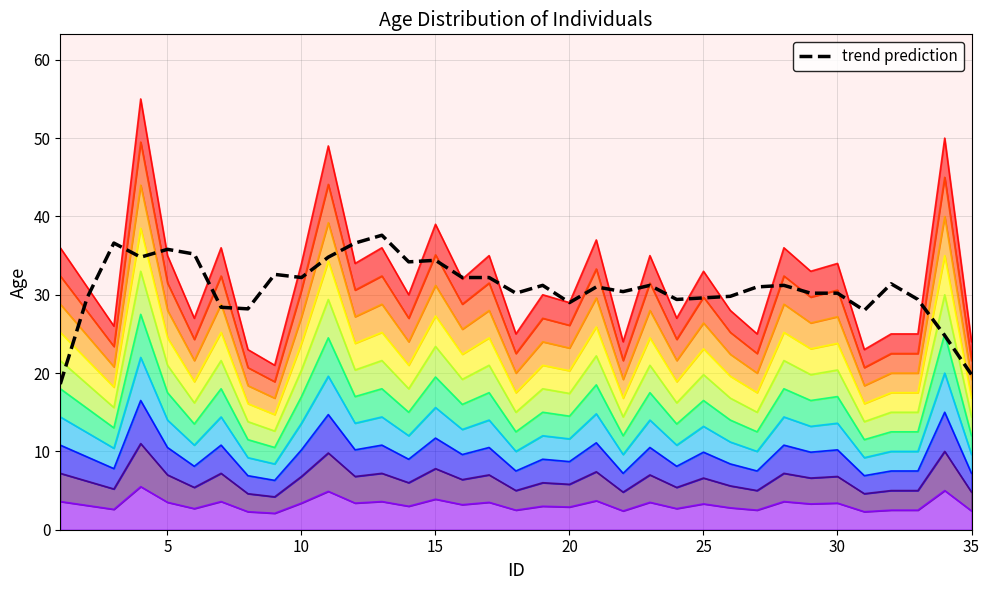

Between 30 and 10, which is larger?

10